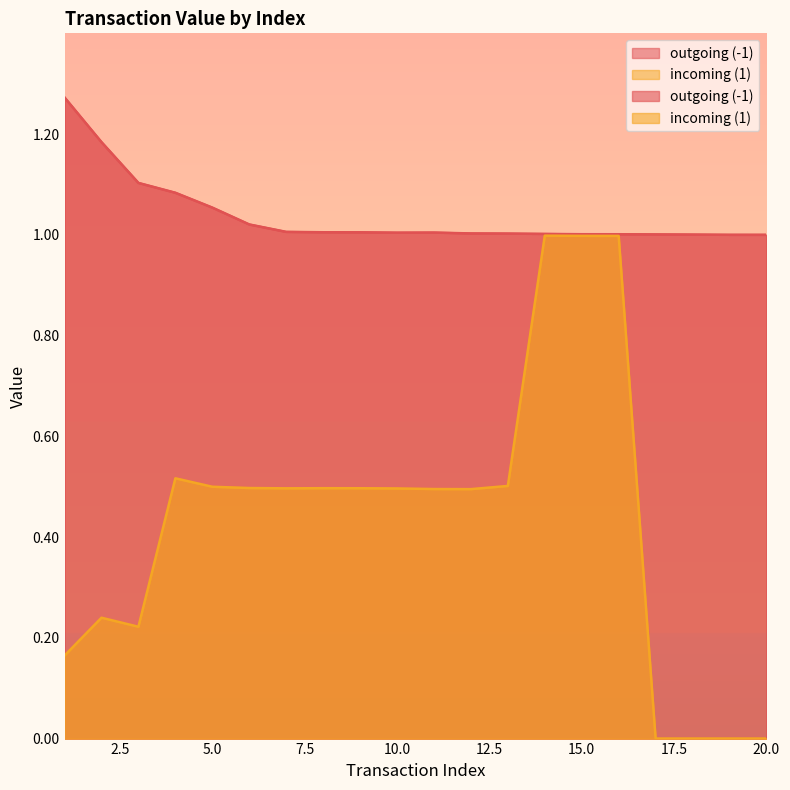

How many positive values does the incoming (1) series have?

16